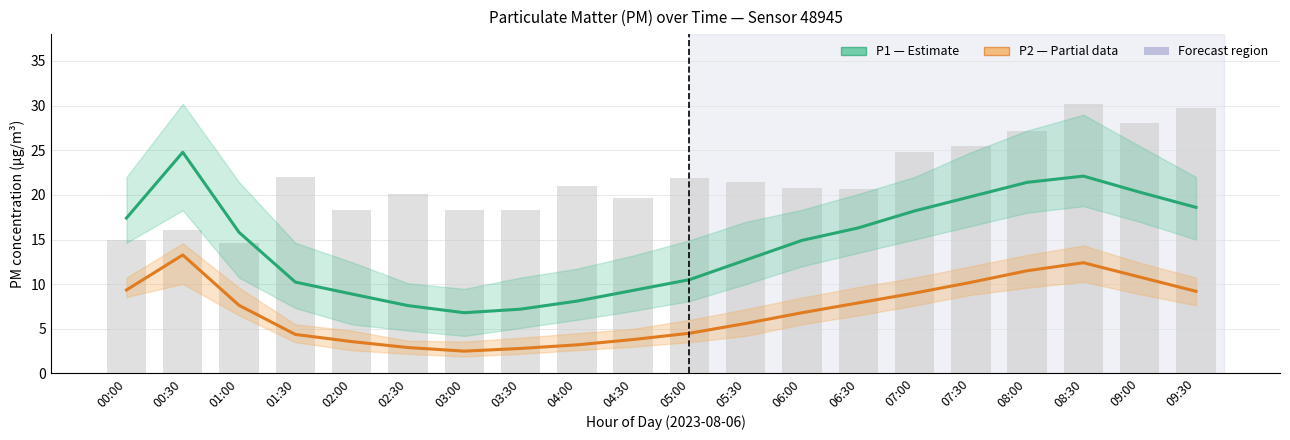

At how many categories does at least one series exceed 28?

3